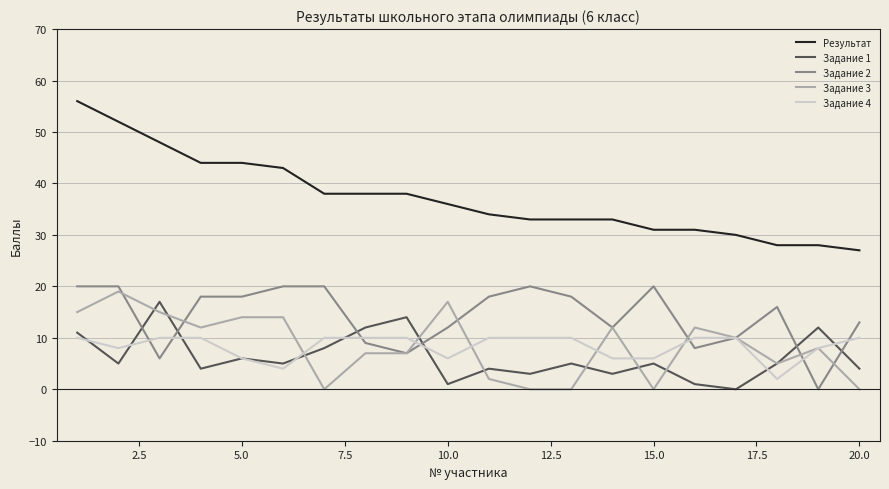

Rank the series by their maximum value, from highest to lowest.

Результат, Задание 2, Задание 3, Задание 1, Задание 4